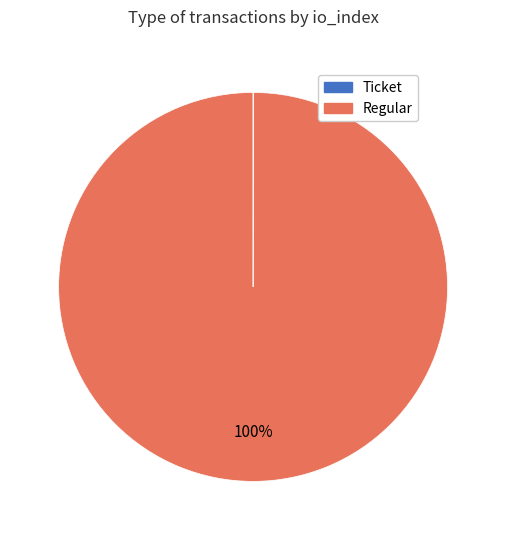

True or false: Regular accounts for 100% of the total.

True